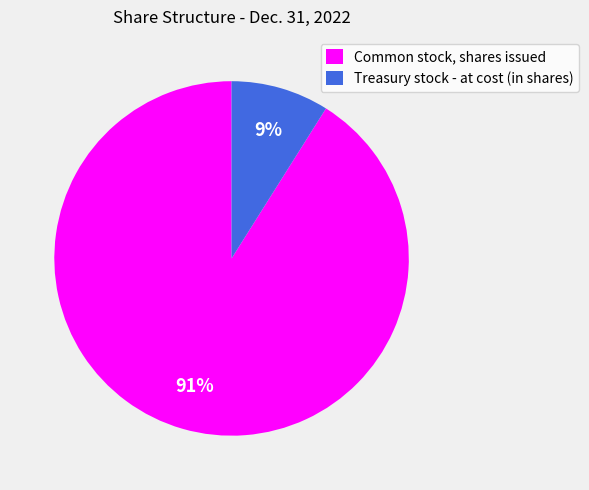

Which has a higher value, Common stock, shares issued or Treasury stock - at cost (in shares)?

Common stock, shares issued